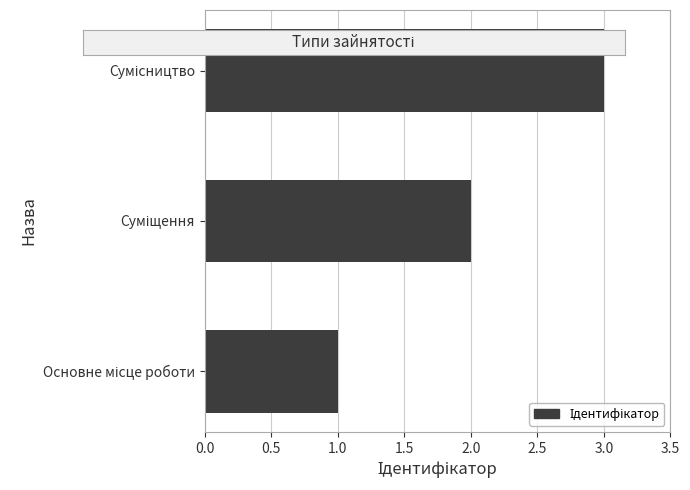

What is the average value?

2